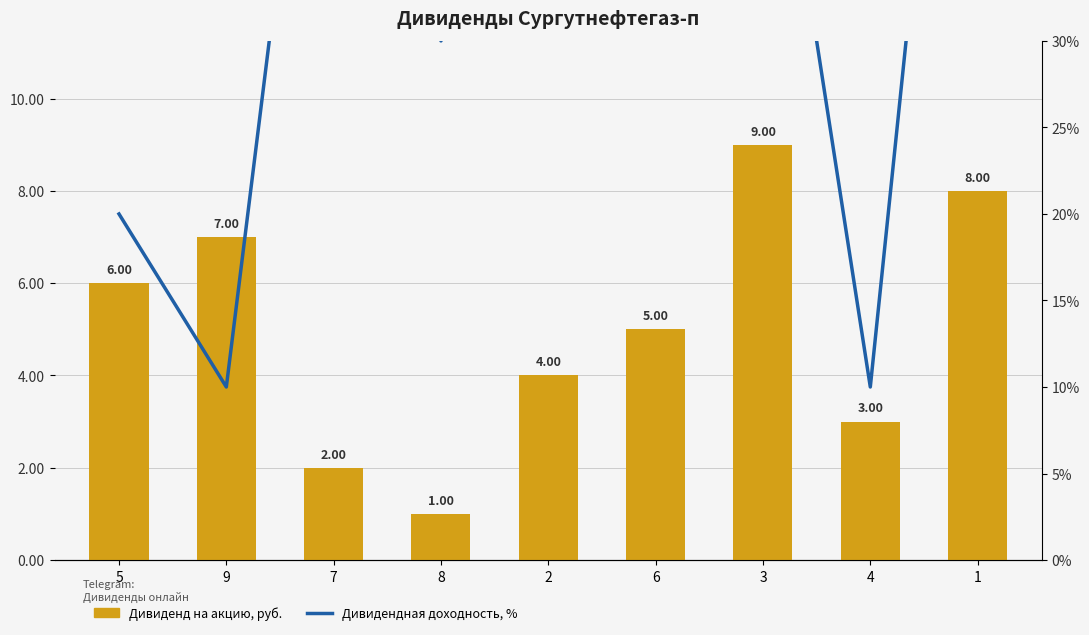

How many Дивиденд на акцию, руб. values are between 3 and 7?

5